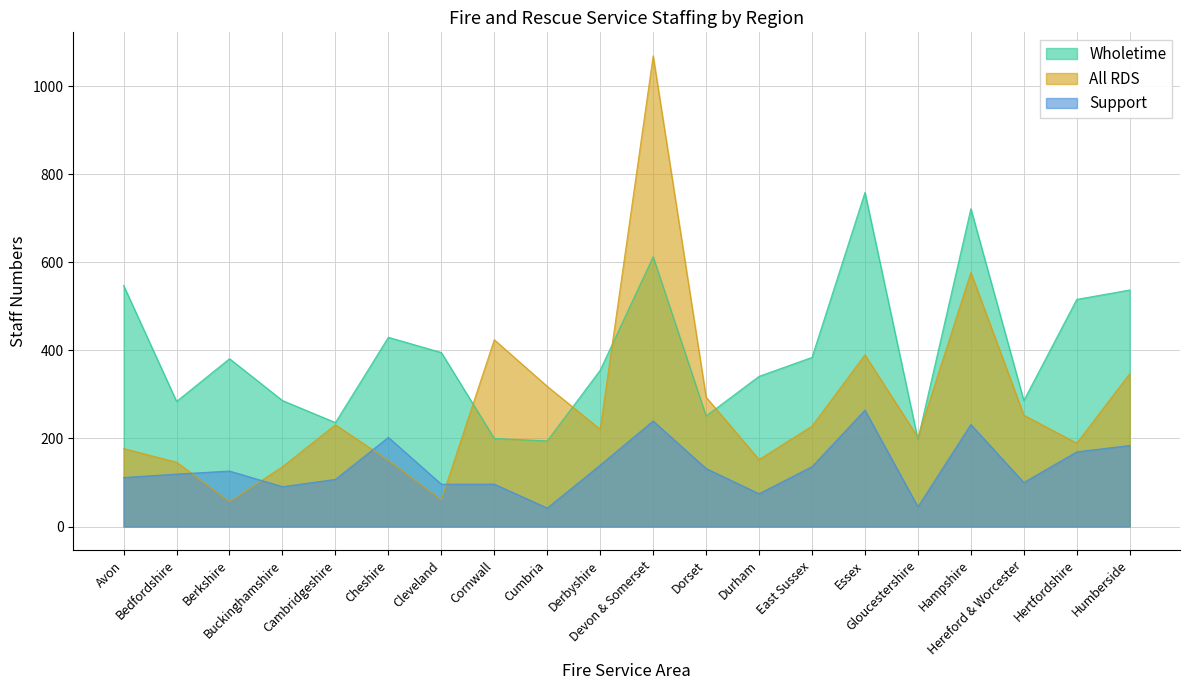

What is the sum of all All RDS values?

5620.6